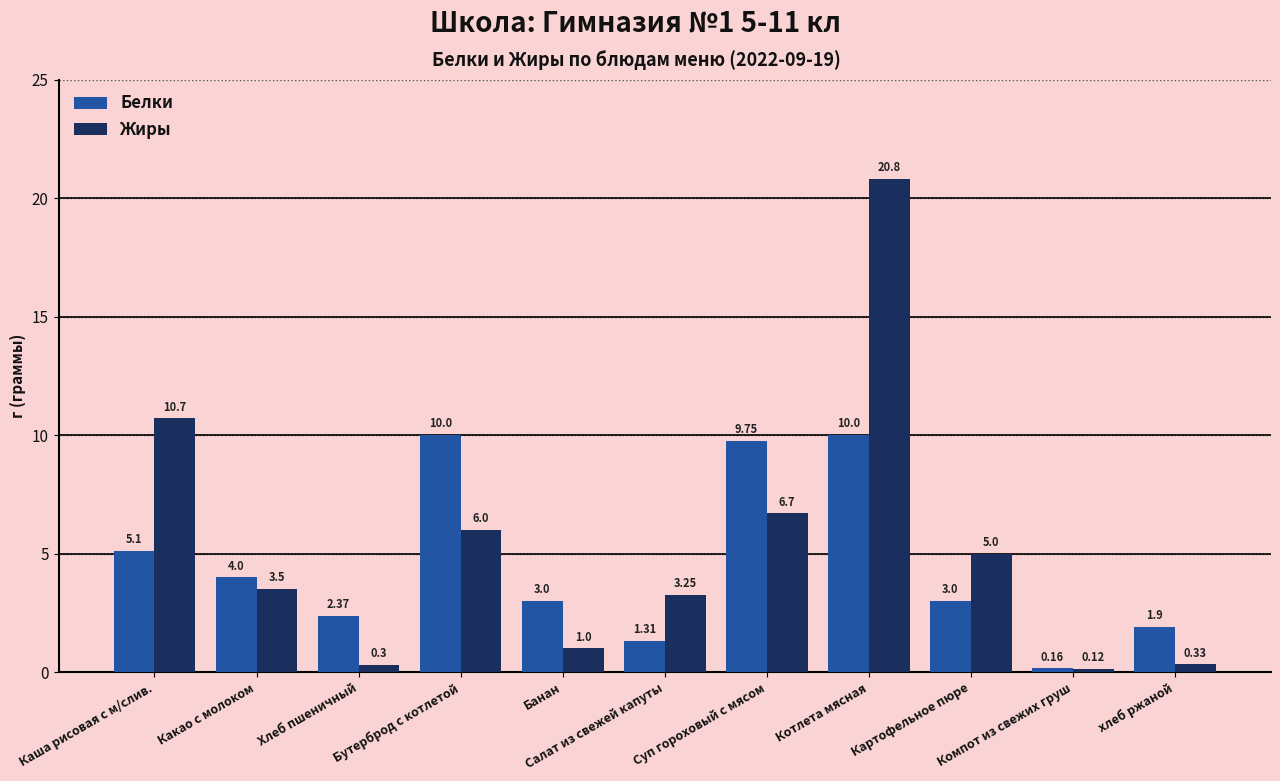

What are all the series names shown in the legend?

Белки, Жиры